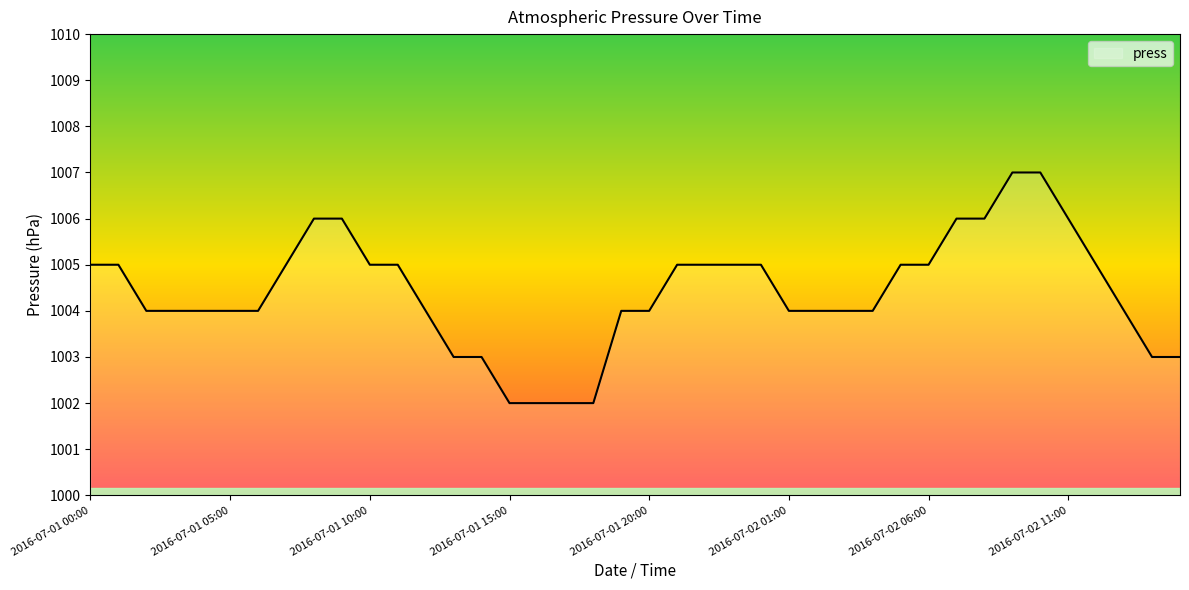

What is the maximum value shown in the chart?

1007